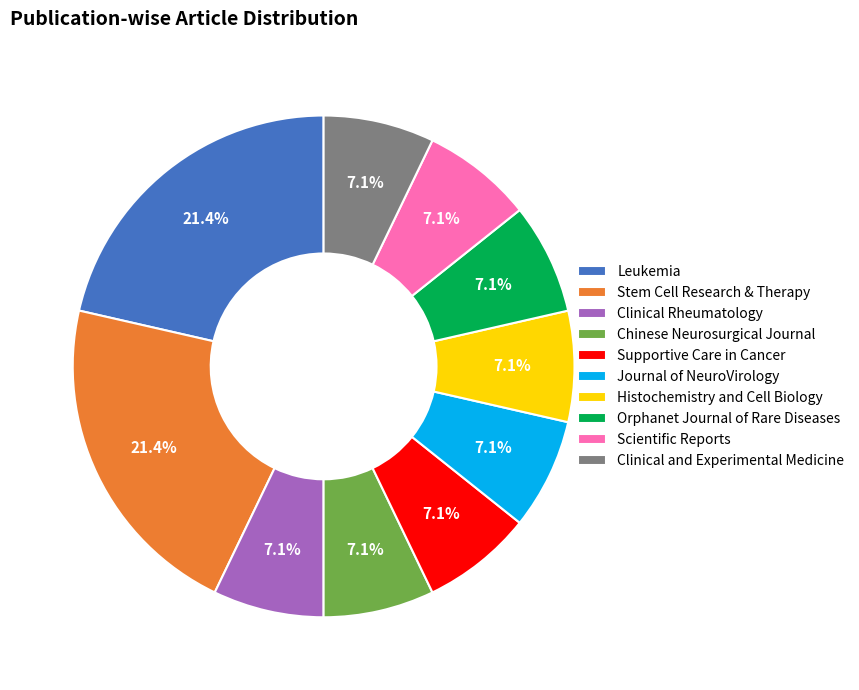

Do Supportive Care in Cancer and Journal of NeuroVirology together represent more than half of the pie?

No